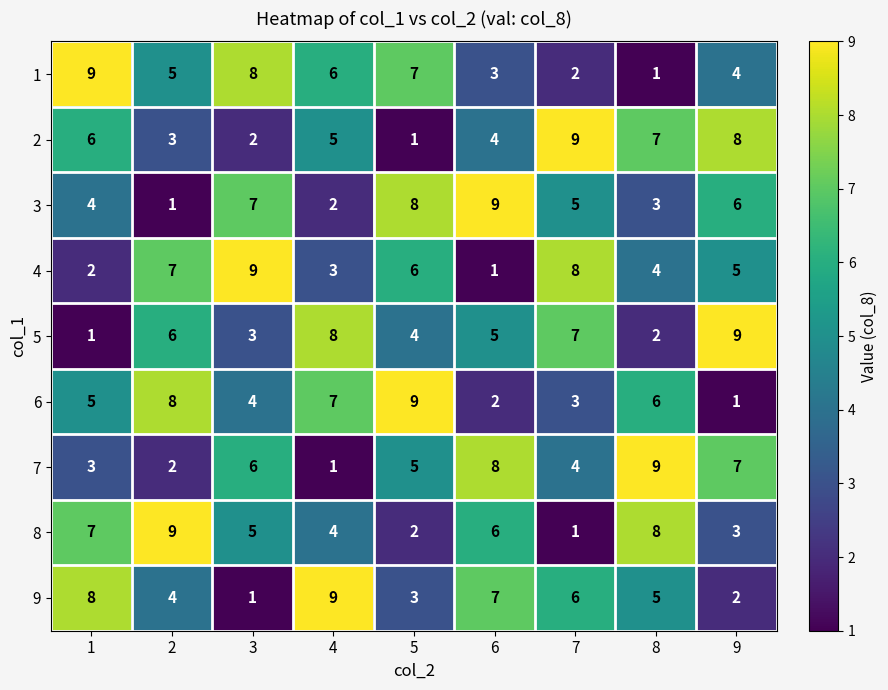

Count the 3 values in the range 3 to 7.

5